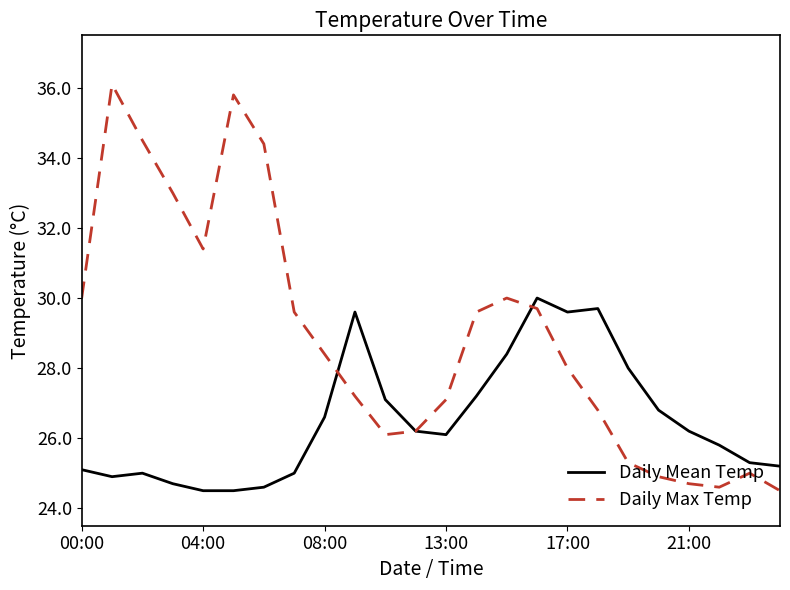

Reading left to right, transcribe all the data shown in this chart.

Daily Mean Temp: 25.1	24.9	25.0	24.7	24.5	24.5	24.6	25.0	26.6	29.6	27.1	26.2	26.1	27.2	28.4	30.0	29.6	29.7	28.0	26.8	26.2	25.8	25.3	25.2
Daily Max Temp: 30.0	36.1	34.5	33.0	31.4	35.8	34.4	29.6	28.4	27.2	26.1	26.2	27.1	29.6	30.0	29.7	28.0	26.8	25.3	24.9	24.7	24.6	25.0	24.5